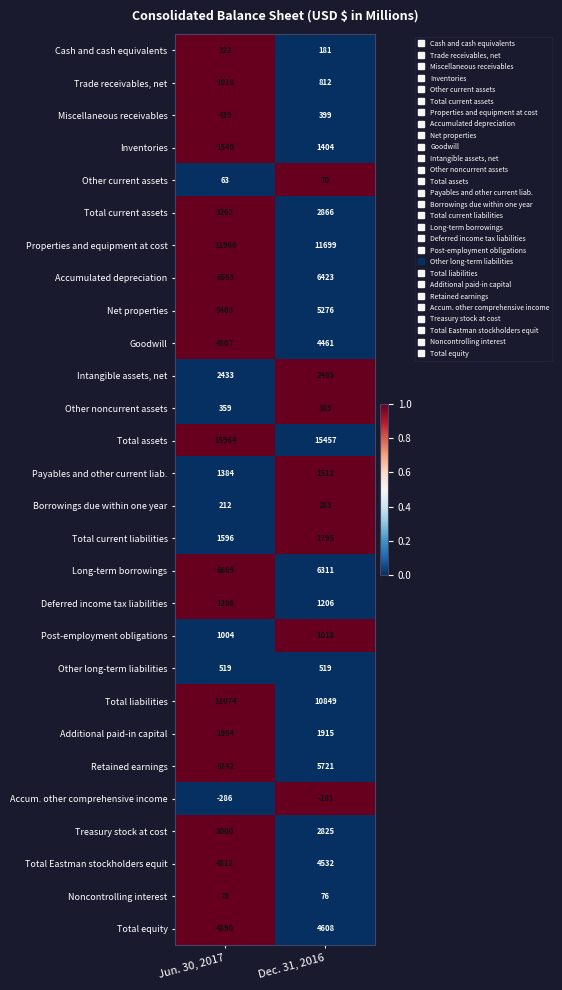

What value does the Payables and other current liab. series have at Jun. 30, 2017, to the nearest 50?

1400